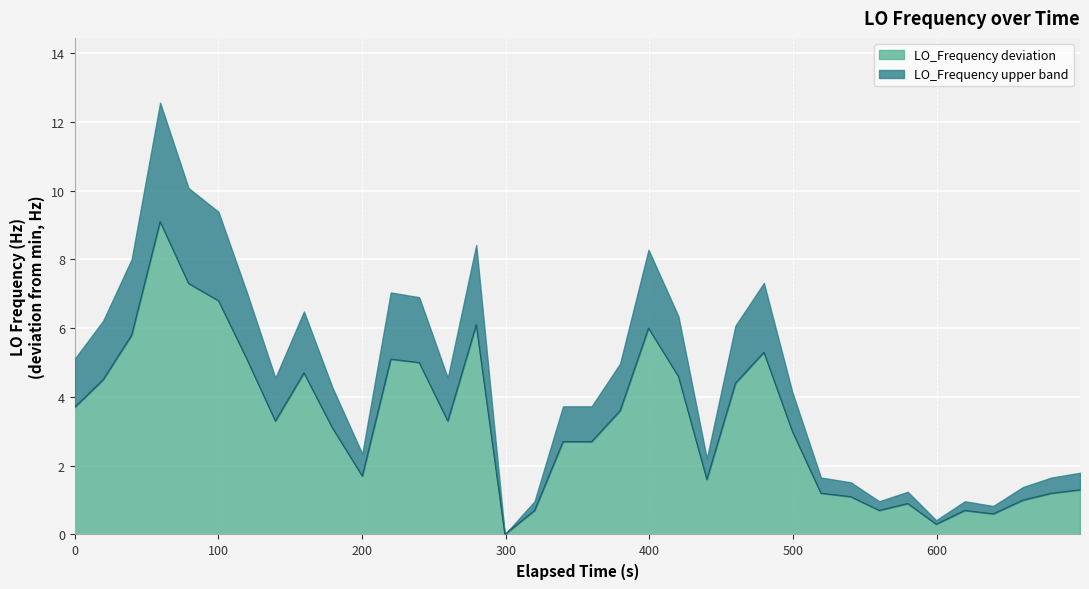

Reading left to right, extract all data points from this chart.

3.7	4.5	5.8	9.1	7.3	6.8	5.1	3.3	4.7	3.1	1.7	5.1	5.0	3.3	6.1	0.0	0.7	2.7	2.7	3.6	6.0	4.6	1.6	4.4	5.3	3.0	1.2	1.1	0.7	0.9	0.3	0.7	0.6	1.0	1.2	1.3